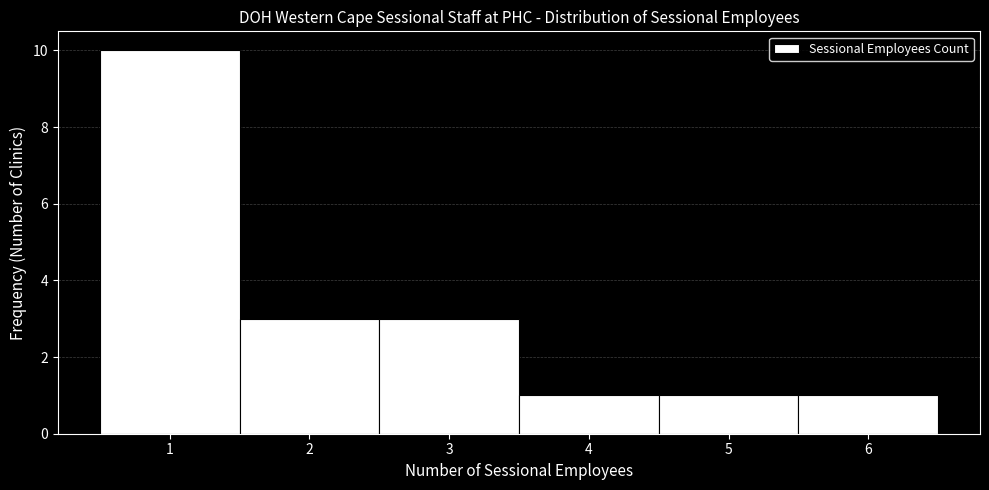

What is the height of the bar covering 4.5 to 5.5 on the x-axis? The values are not printed on the chart, so give them approximately, as read against the axis.

1